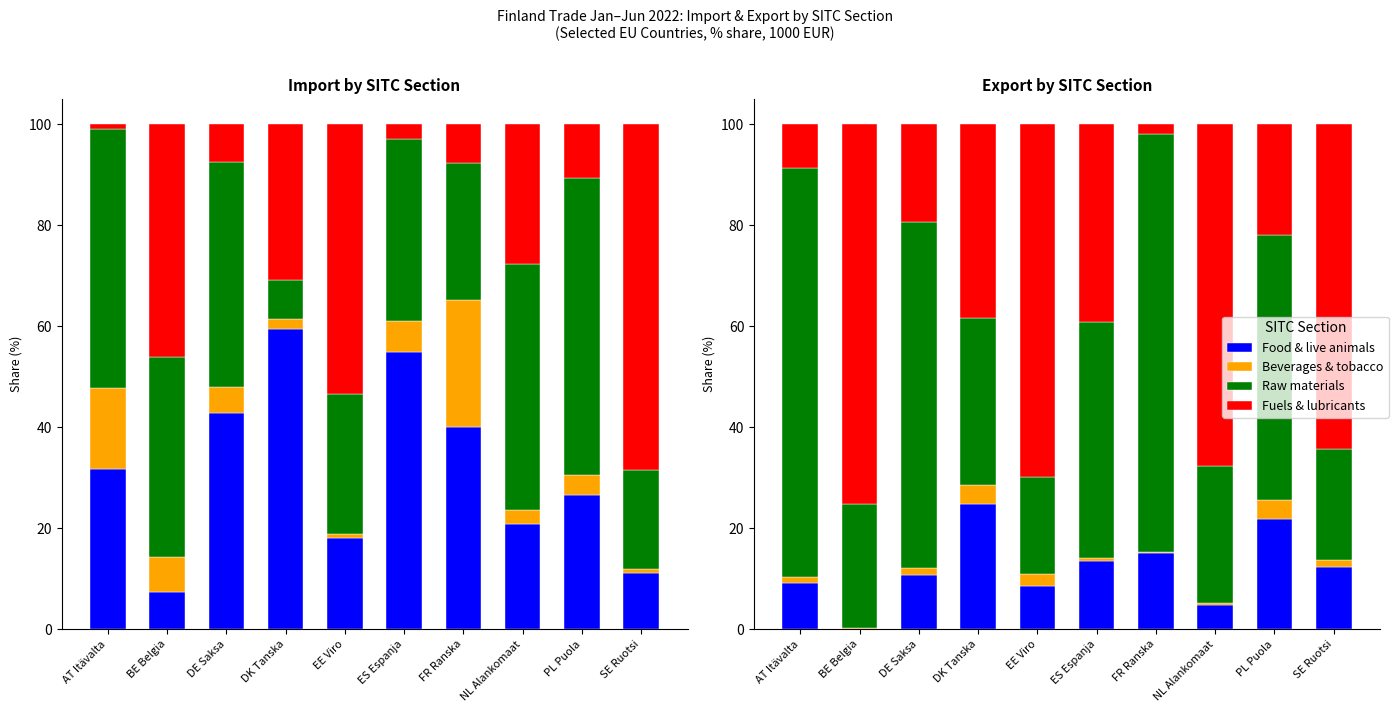

Which category has the highest value in the Raw materials series?

FR Ranska